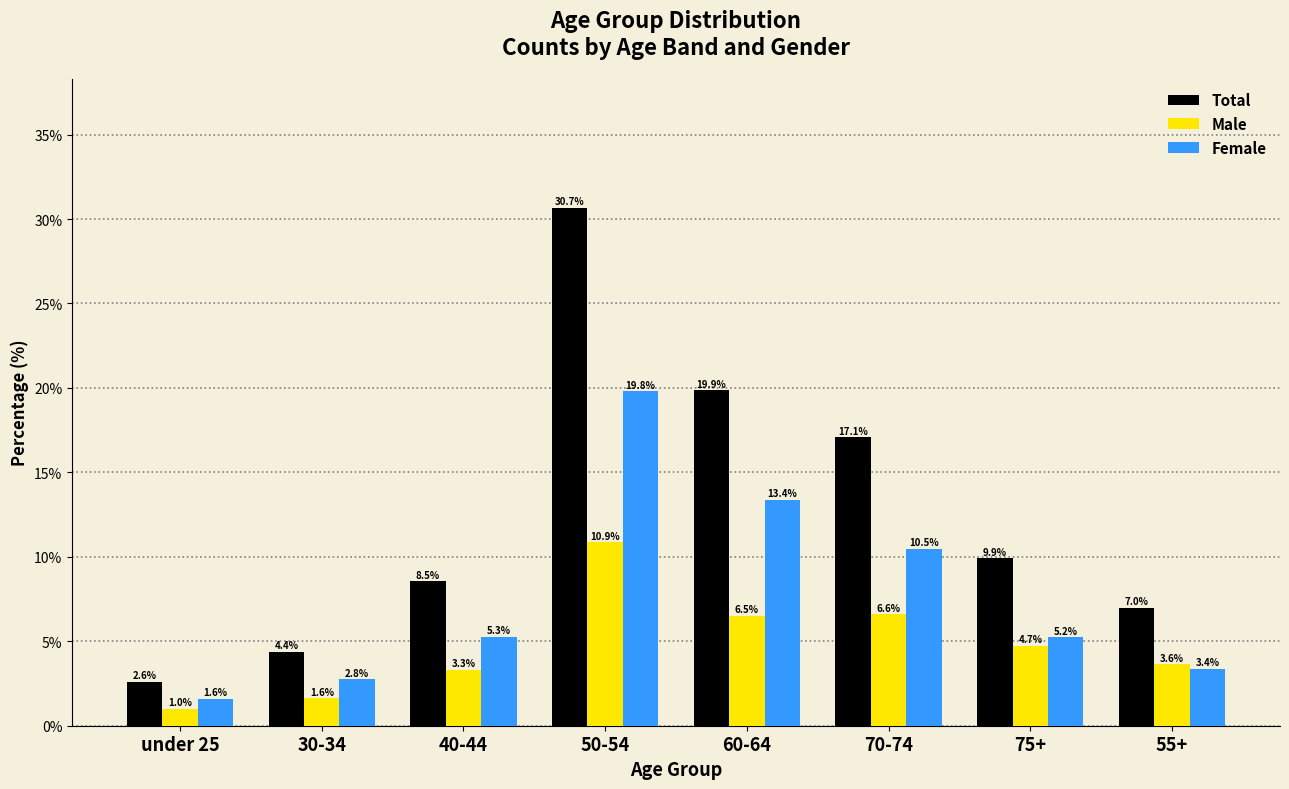

Reading right to left, list all the values displayed in this chart.

Total: 55+=7.0	75+=9.9	70-74=17.1	60-64=19.9	50-54=30.7	40-44=8.5	30-34=4.4	under 25=2.6
Male: 55+=3.6	75+=4.7	70-74=6.6	60-64=6.5	50-54=10.9	40-44=3.3	30-34=1.6	under 25=1.0
Female: 55+=3.4	75+=5.2	70-74=10.5	60-64=13.4	50-54=19.8	40-44=5.3	30-34=2.8	under 25=1.6